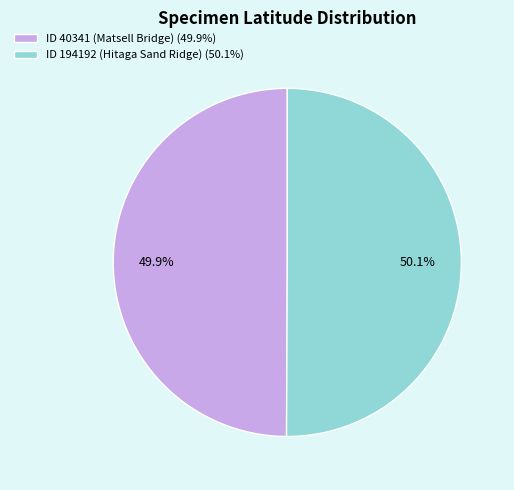

Is there a majority slice in this chart?

Yes